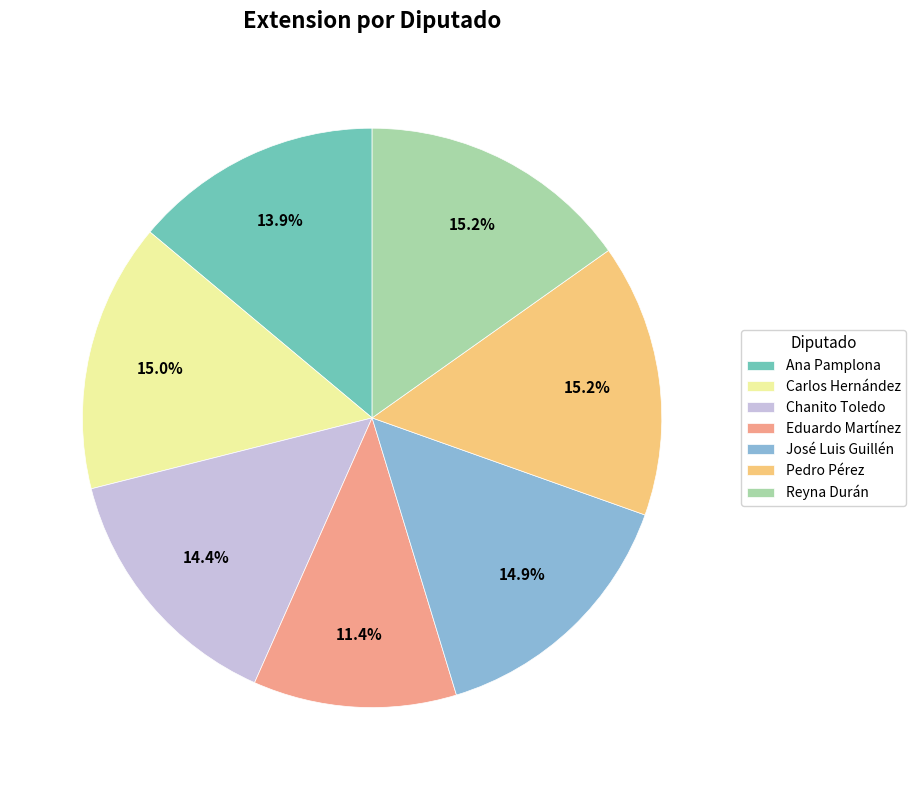

Between Eduardo Martínez and José Luis Guillén, which is larger?

José Luis Guillén